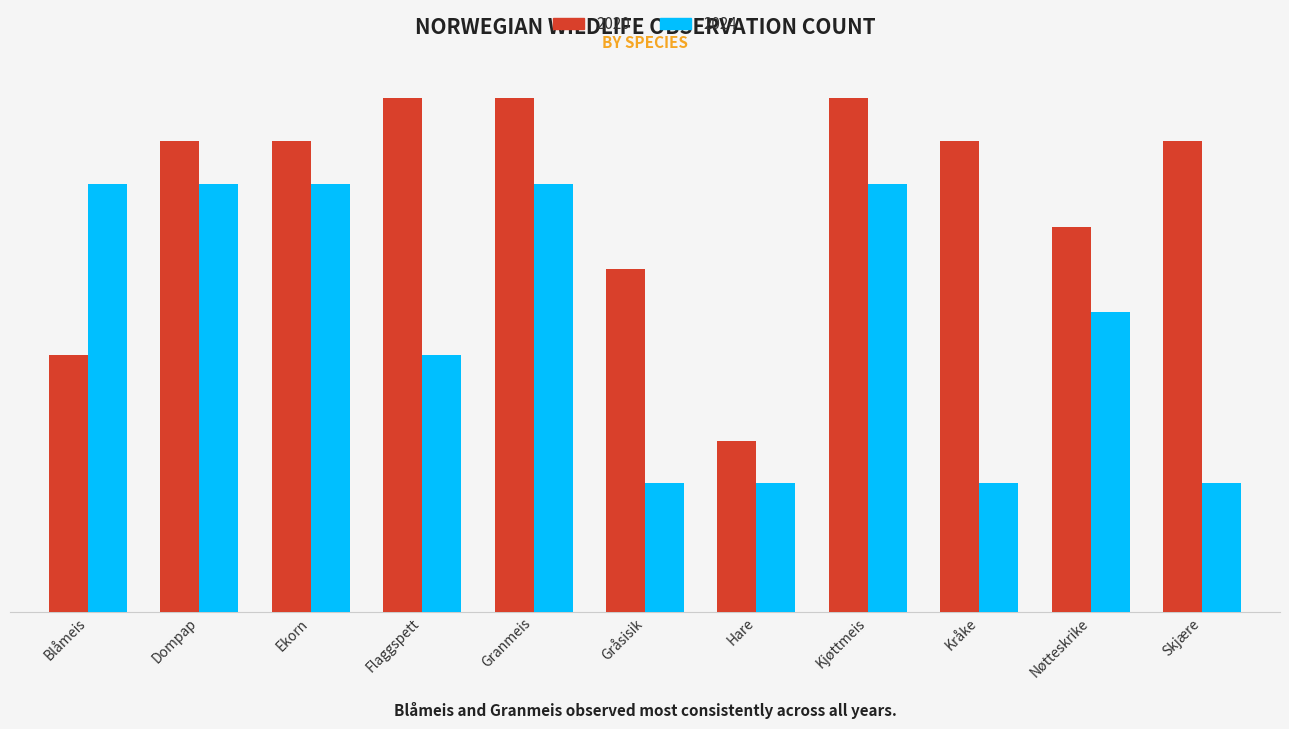

Is it true that 2024 equals 3 at Gråsisik?

True